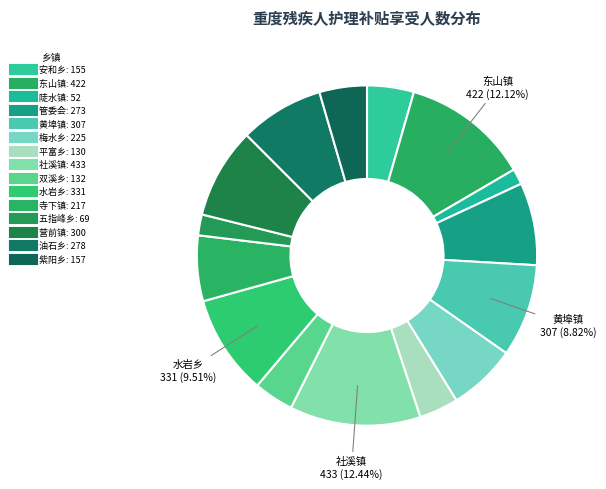

Count the number of slices in the pie.

15